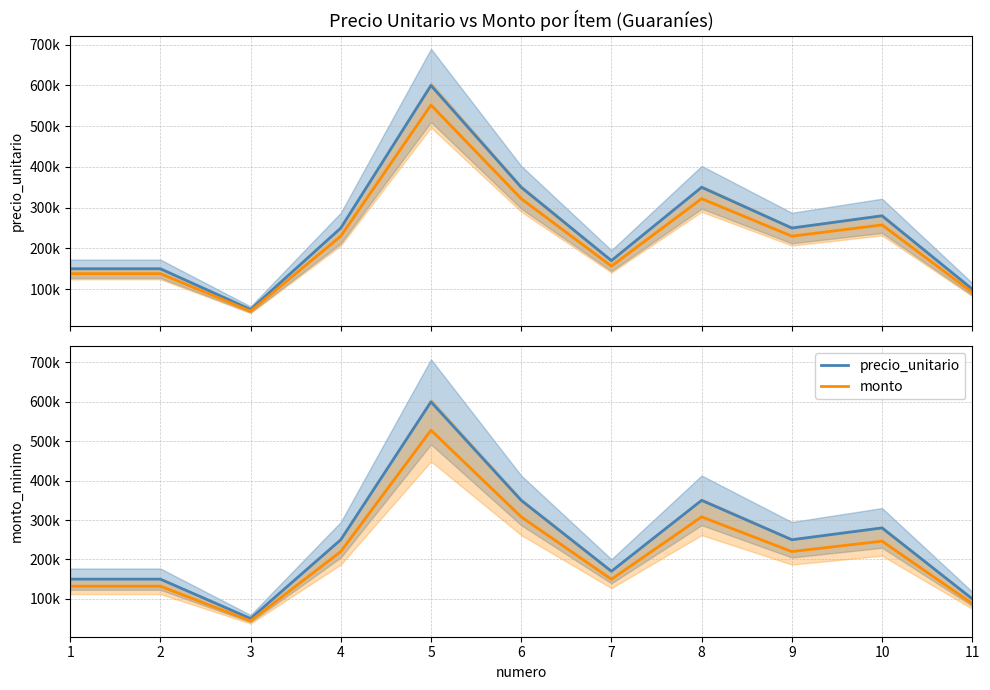

True or false: monto_minimo has a value of 132000 at 2.

True